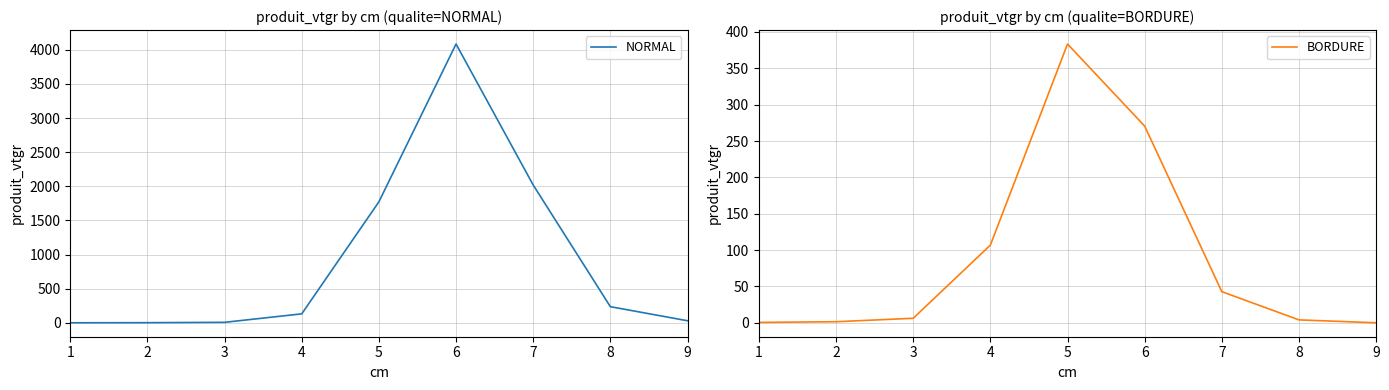

Rank the series by their maximum value, from lowest to highest.

BORDURE, NORMAL